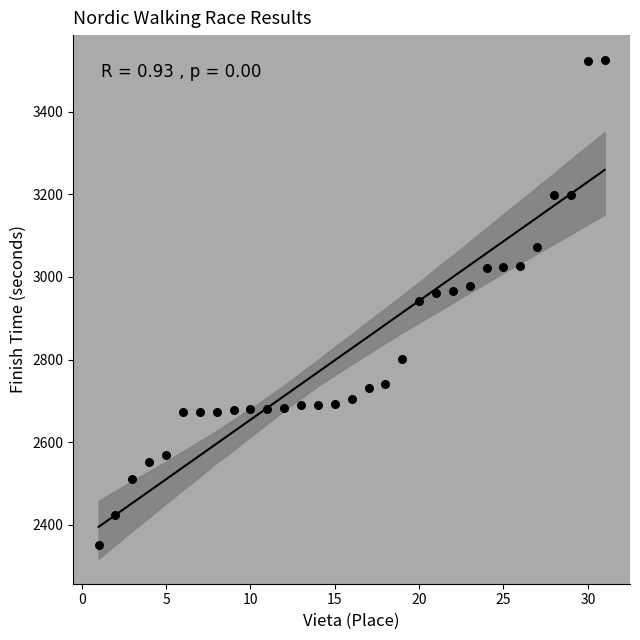

What is the range of X values (max minus min)?

30